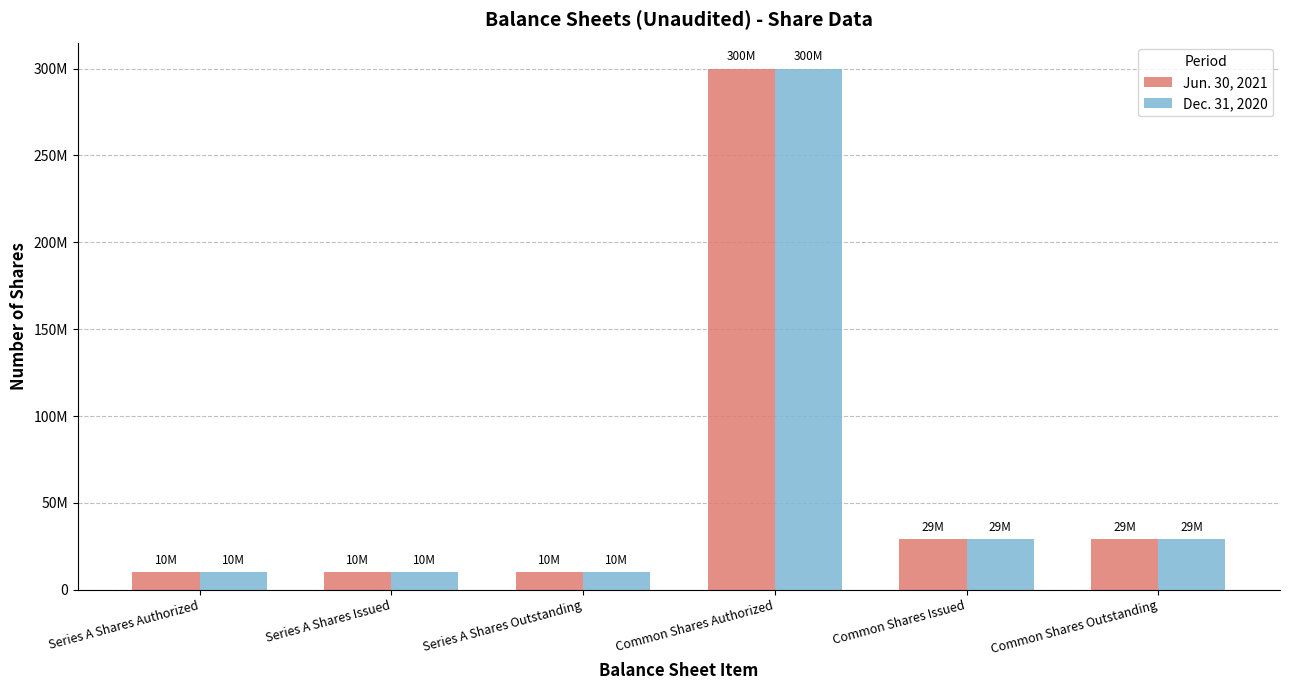

What are all the series names shown in the legend?

Jun. 30, 2021, Dec. 31, 2020